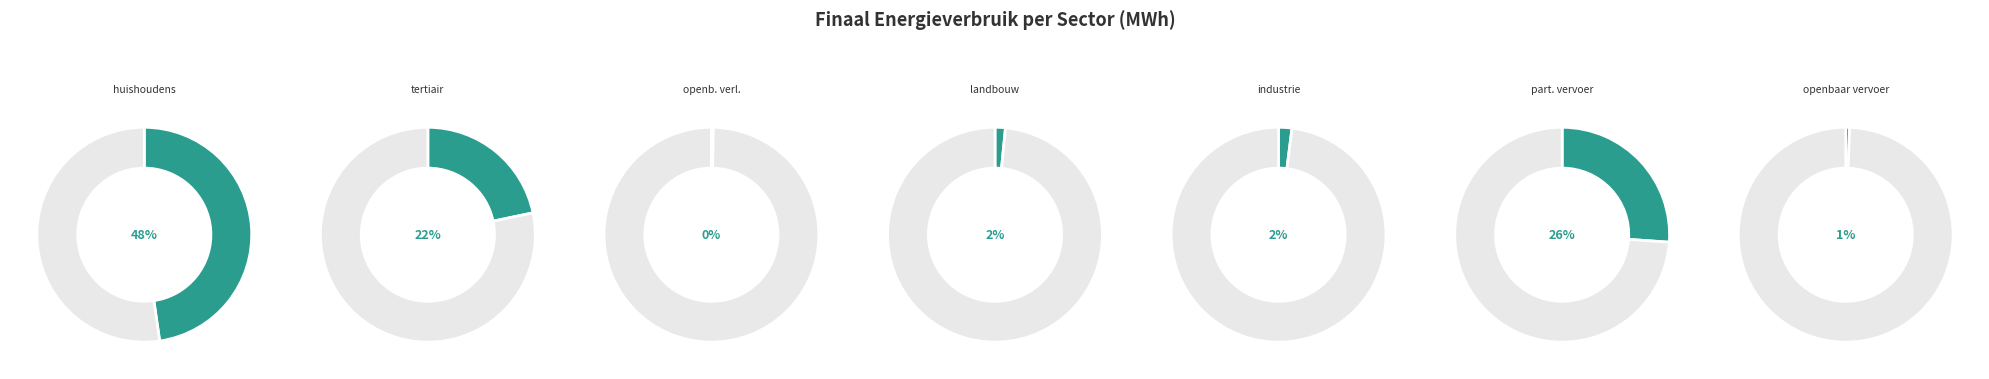

Does tertiair account for over 50% of the chart?

No